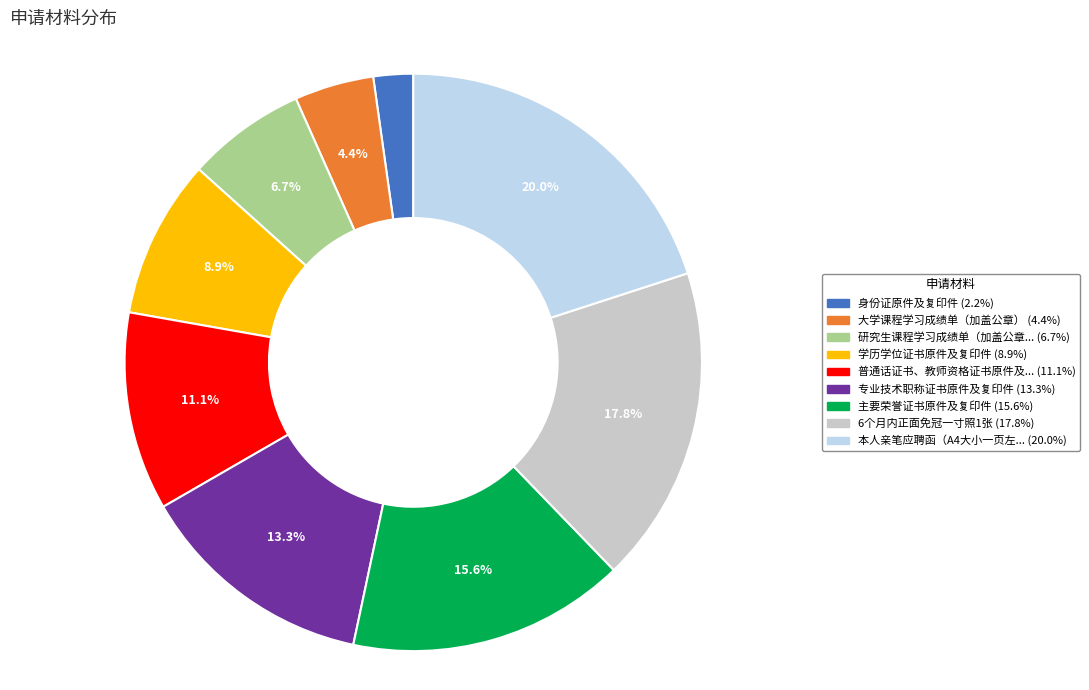

Does any single category account for the majority?

No